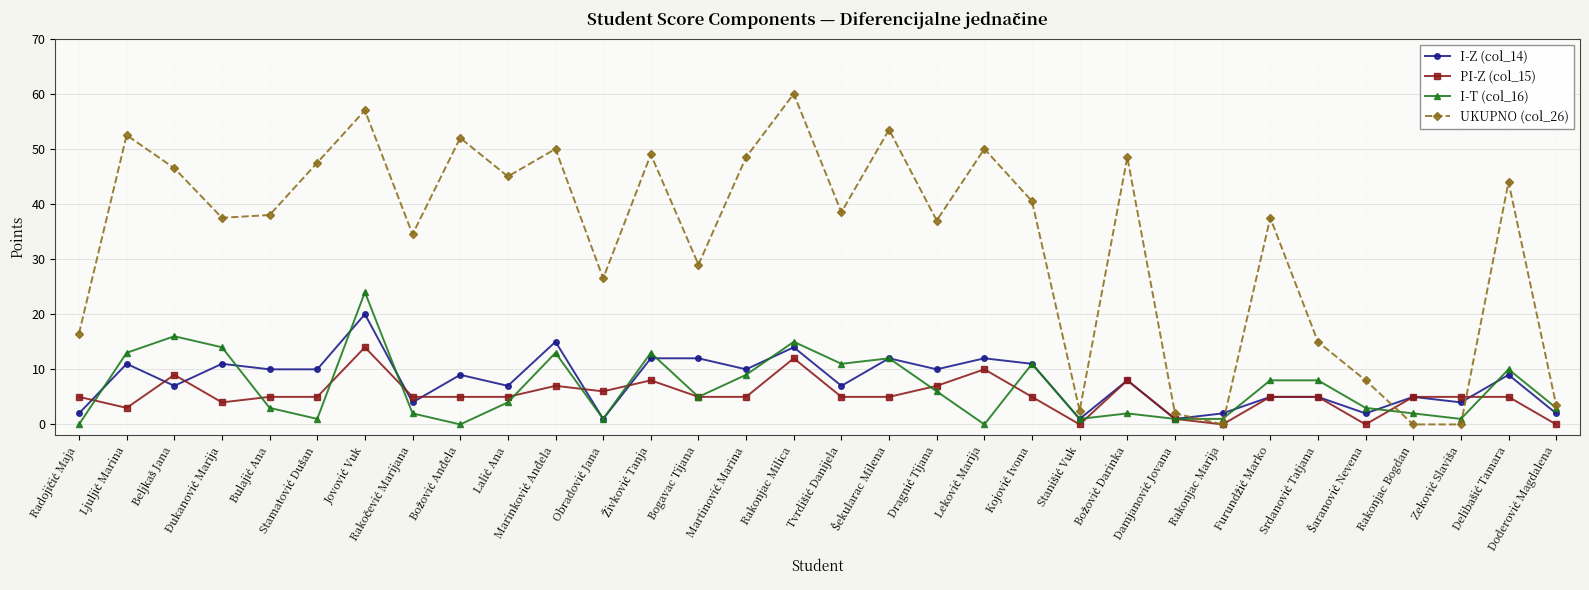

True or false: PI-Z (col_15) has more than 0 points higher than both neighbors.

True